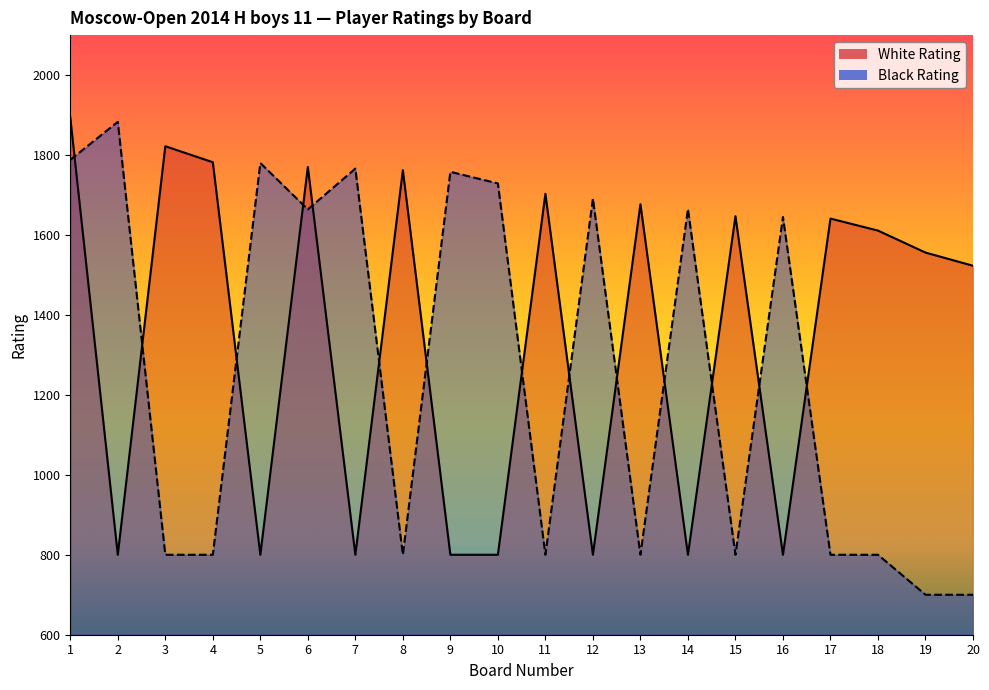

What is the value of the White Rating point at the 17th from the left?

1641